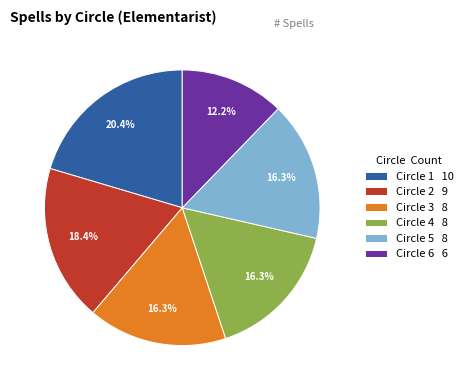

Does Circle 2 9 account for over 50% of the chart?

No